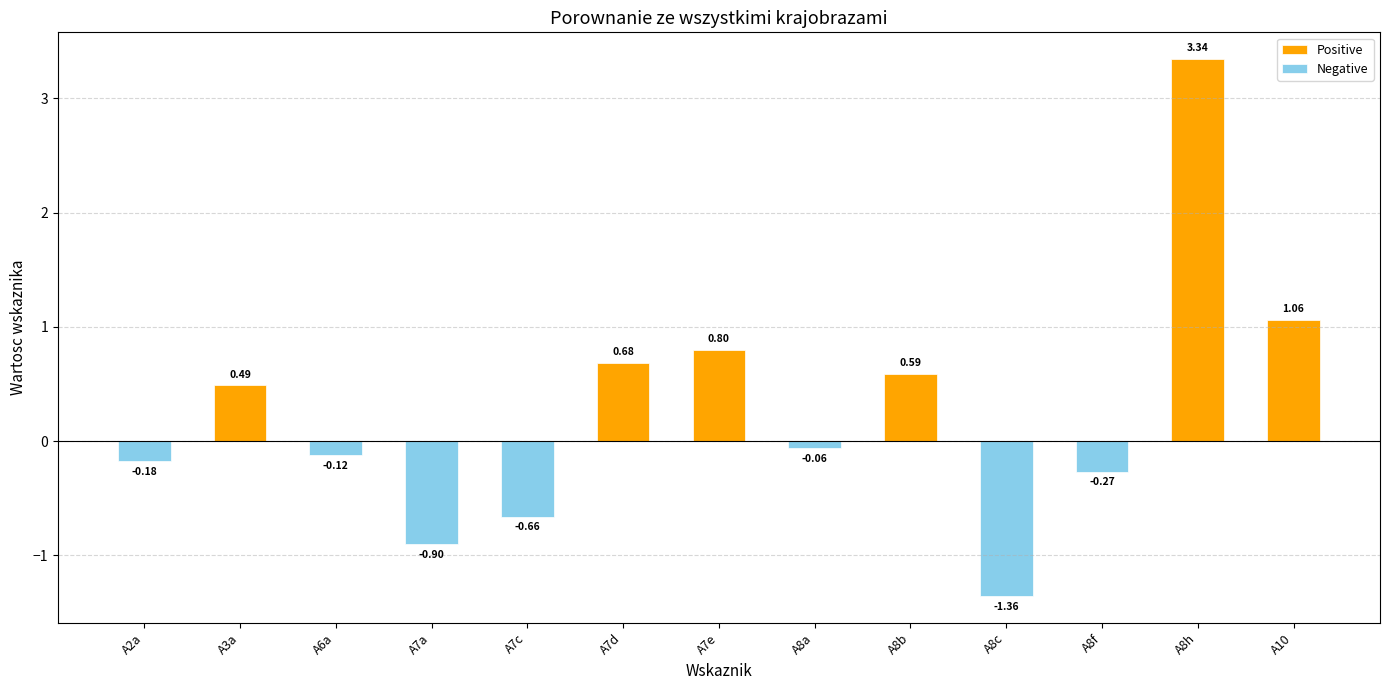

Where is Positive nearest to the value 1?

A10